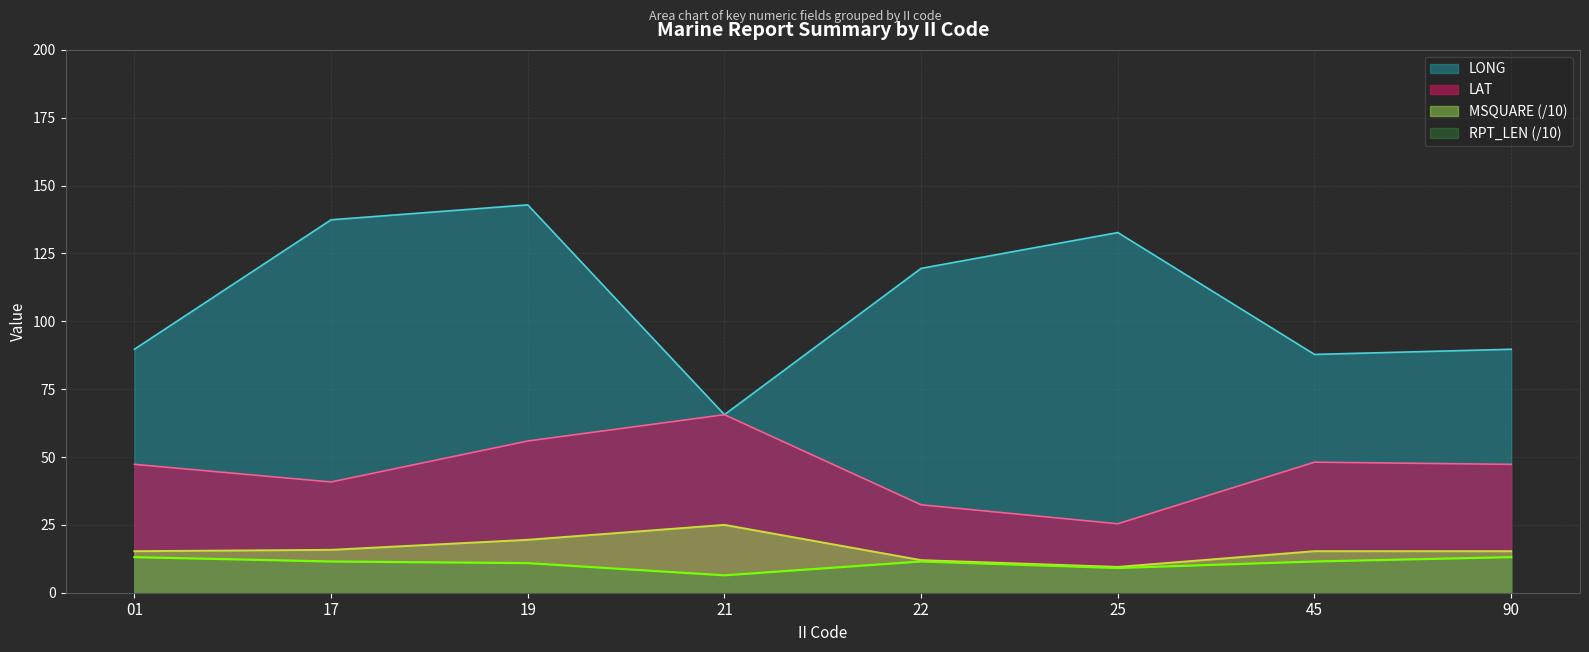

True or false: MSQUARE and RPT_LEN intersect in this chart.

False